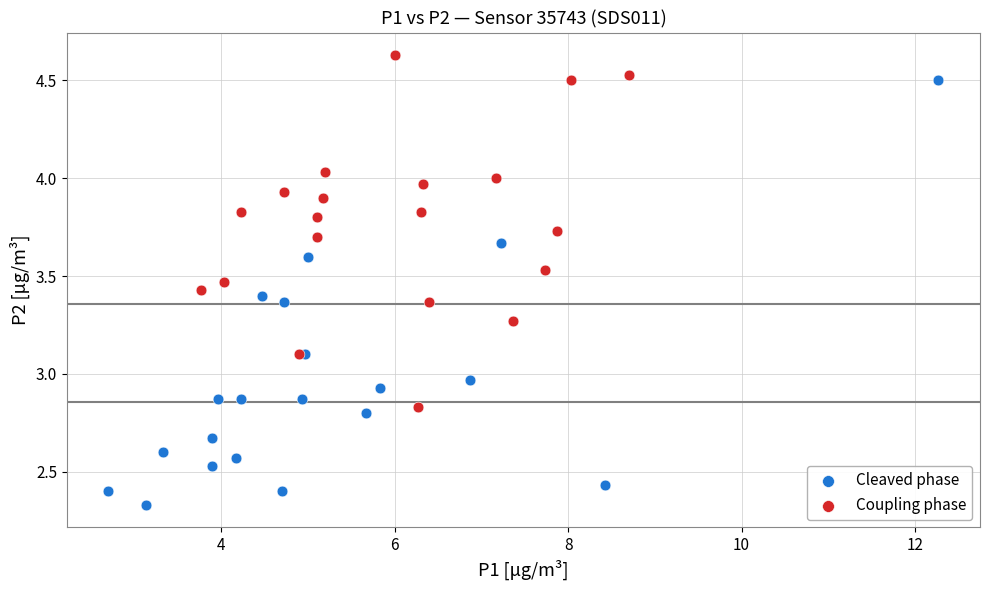

Which series contains the highest Y value?

Coupling phase